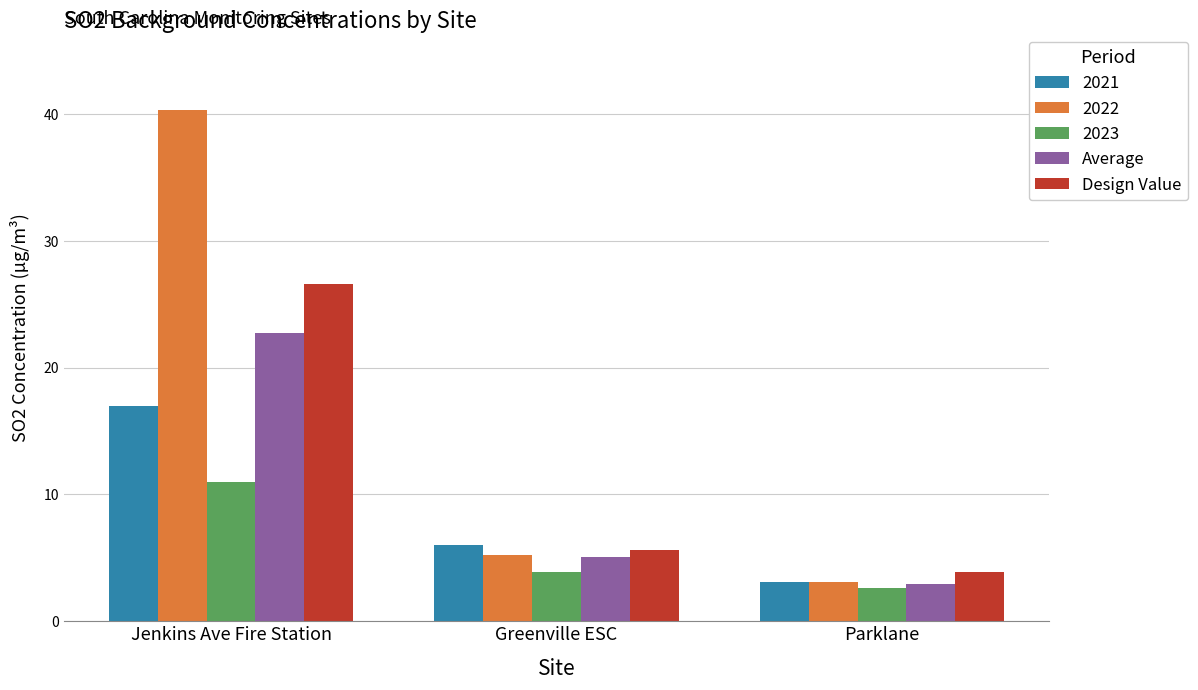

What are all the series names shown in the legend?

2021, 2022, 2023, Average, Design Value